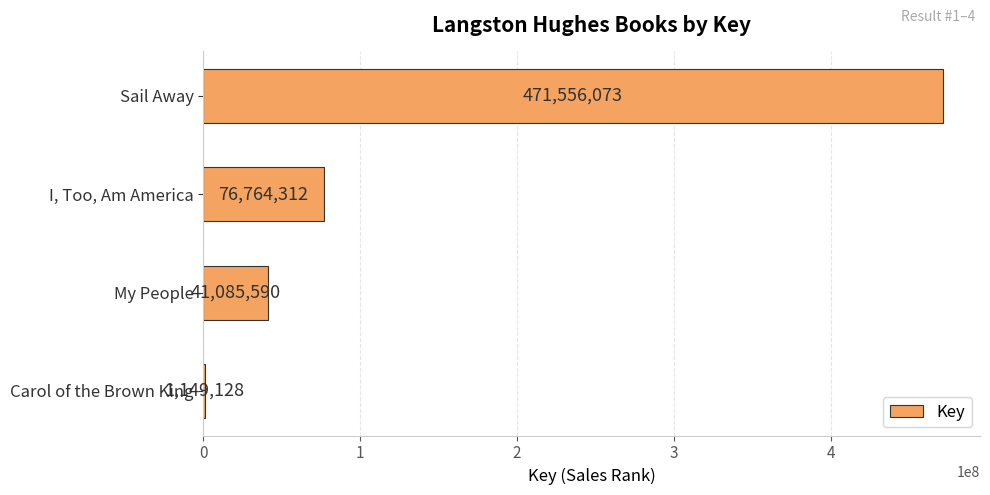

What is the sum of all values?

590555103